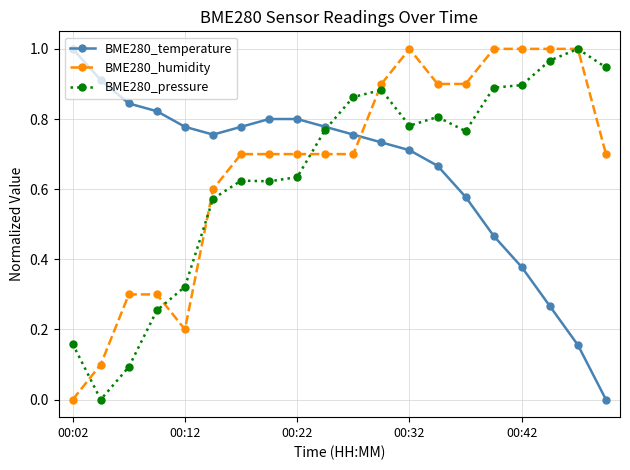

True or false: BME280_temperature and BME280_humidity intersect in this chart.

True